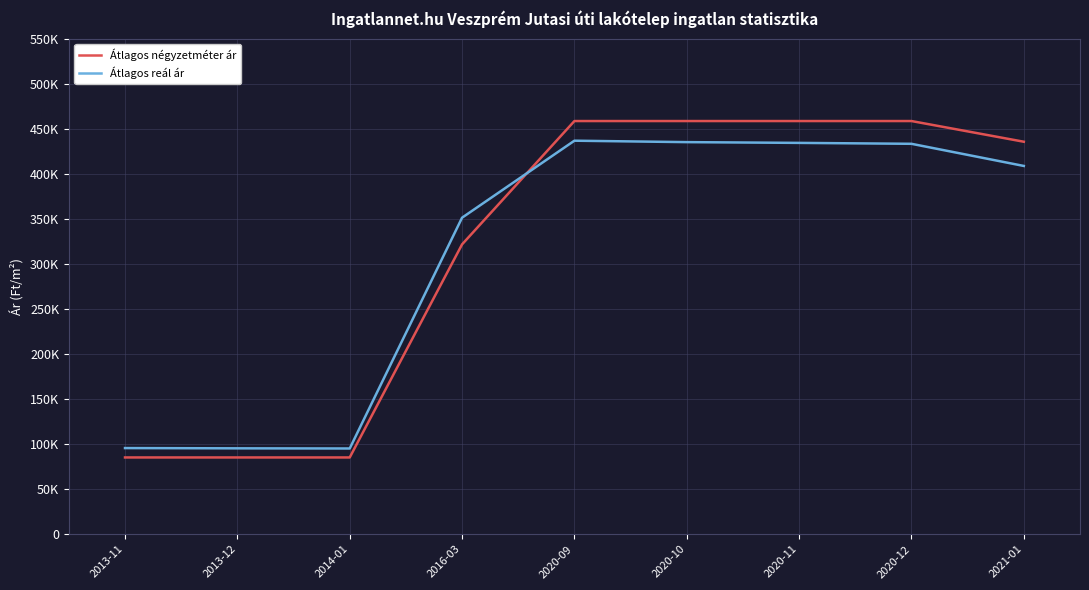

Which series has the largest total across all categories?

Átlagos négyzetméter ár